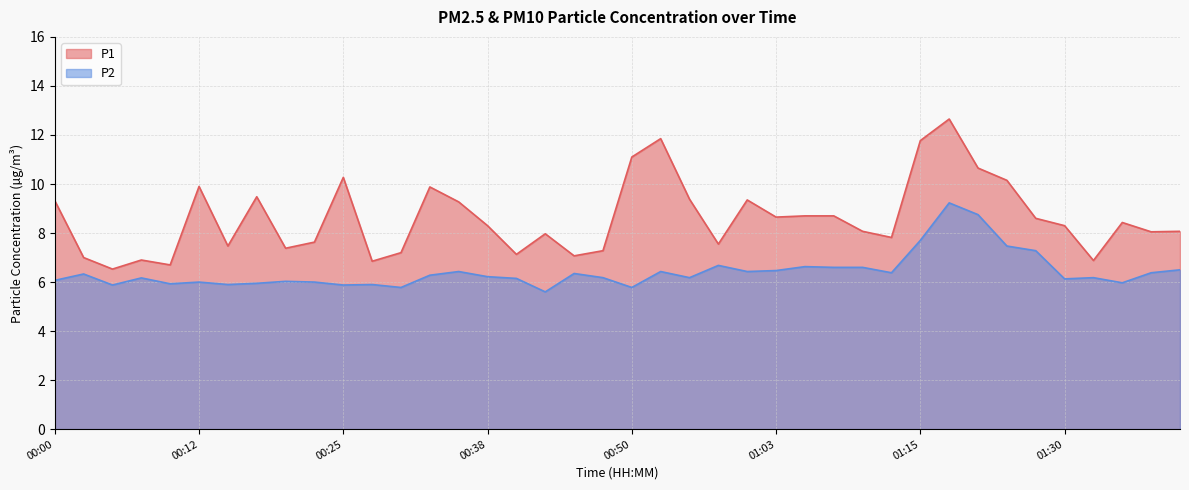

How many data points in P2 are above 6?

28